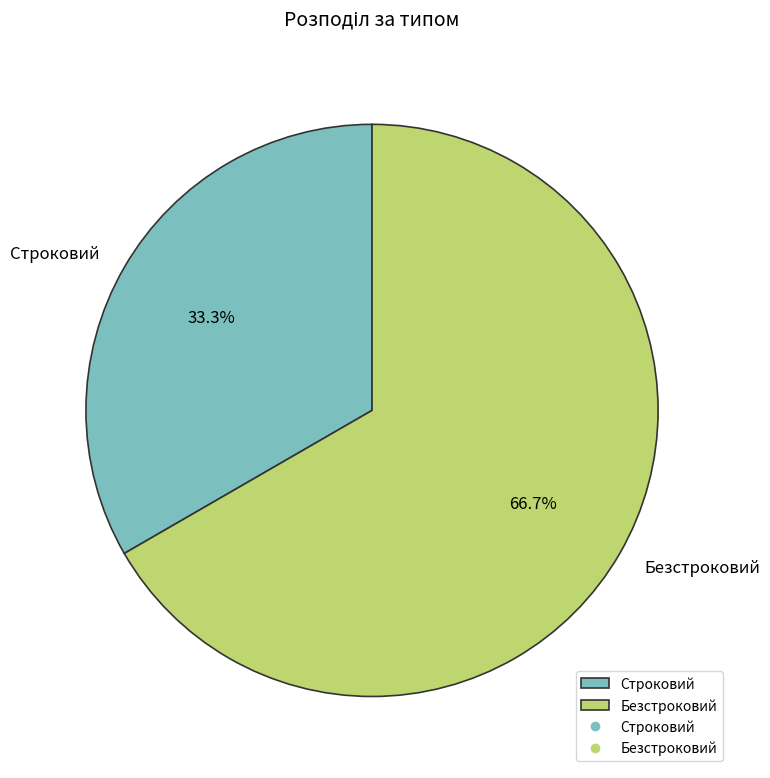

True or false: Безстроковий accounts for 67% of the total.

True